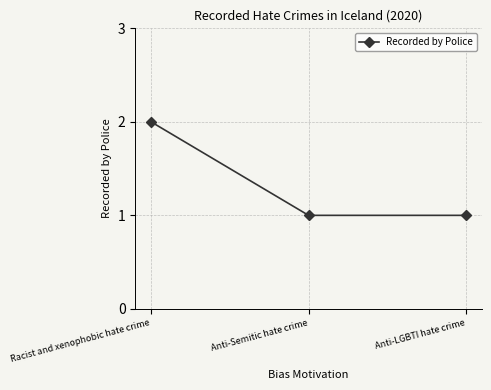

True or false: the data shows 0 at Racist and xenophobic hate crime.

False